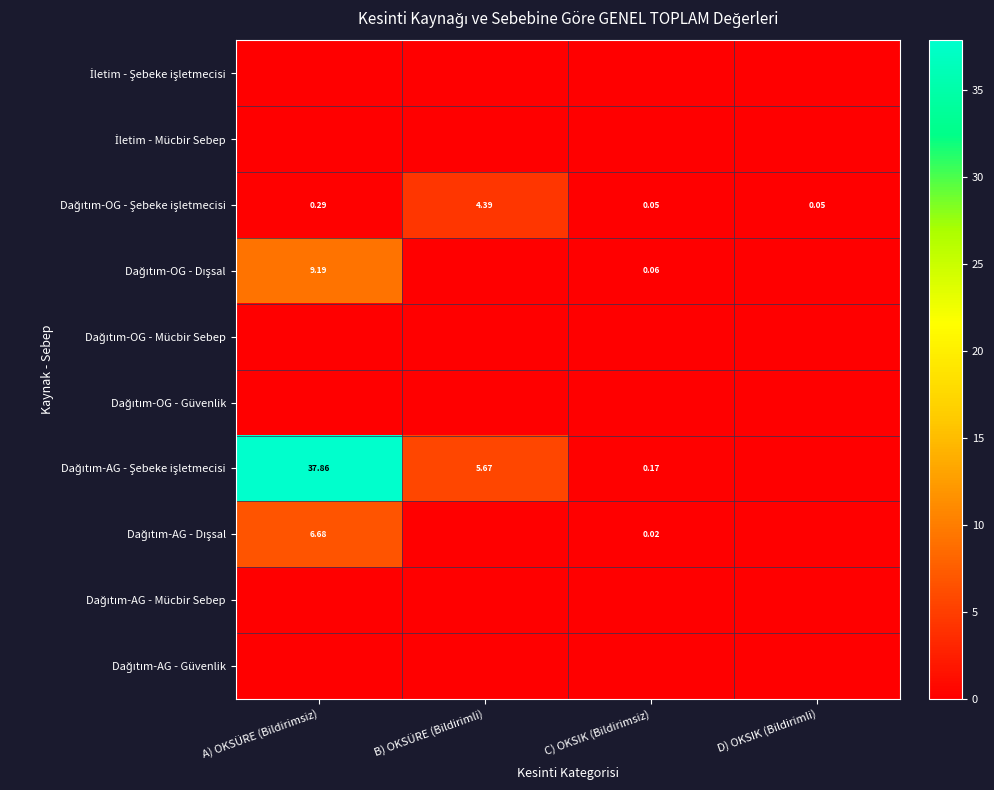

What is the difference between the maximum and minimum values in the Dağıtım-OG - Şebeke işletmecisi series?

4.3